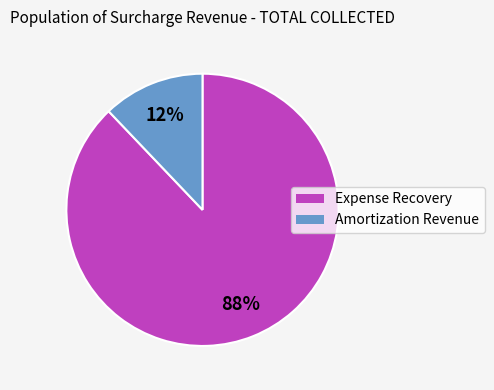

Rank the categories by value from lowest to highest.

Amortization Revenue, Expense Recovery